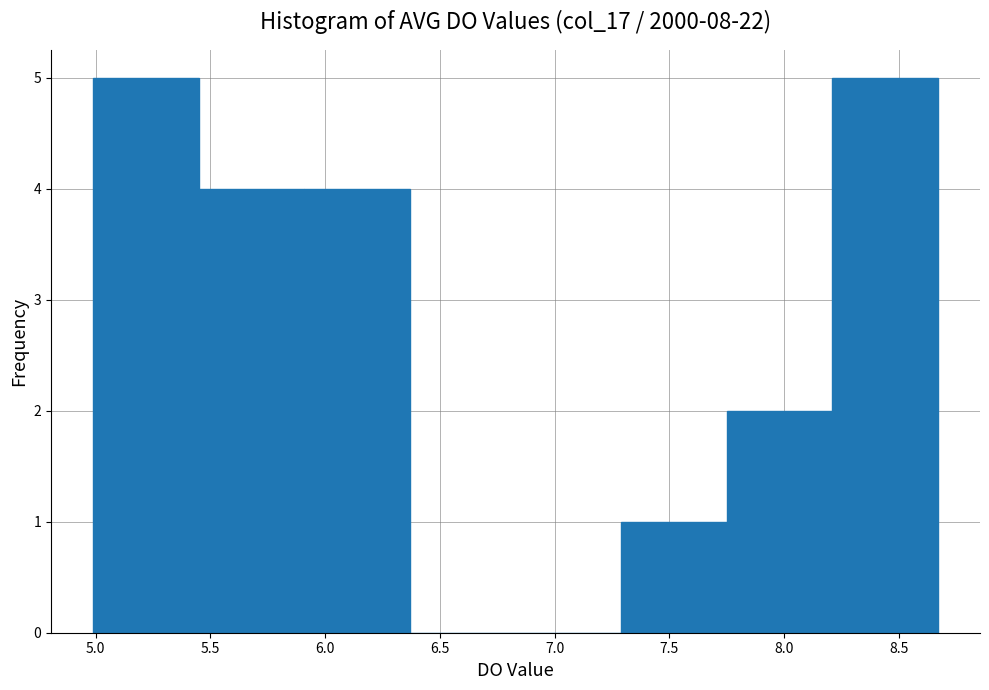

How tall is the bar that spans 5.45 to 5.91 on the x-axis? Neither the bar edges nor the heights are printed on the chart, so give them approximately, as read against the axes.

4